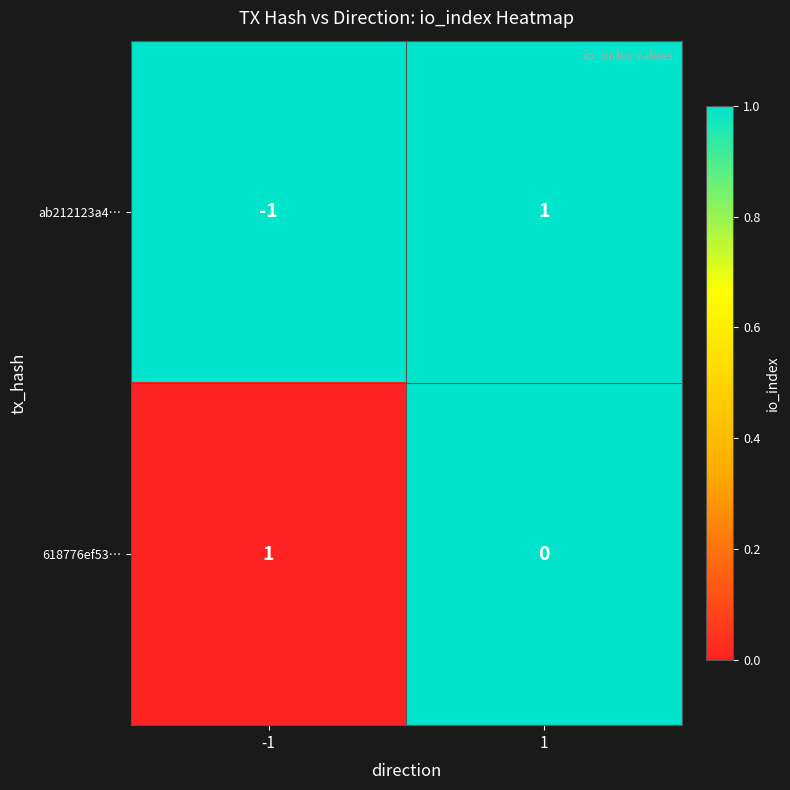

At how many categories does at least one series exceed 0?

2